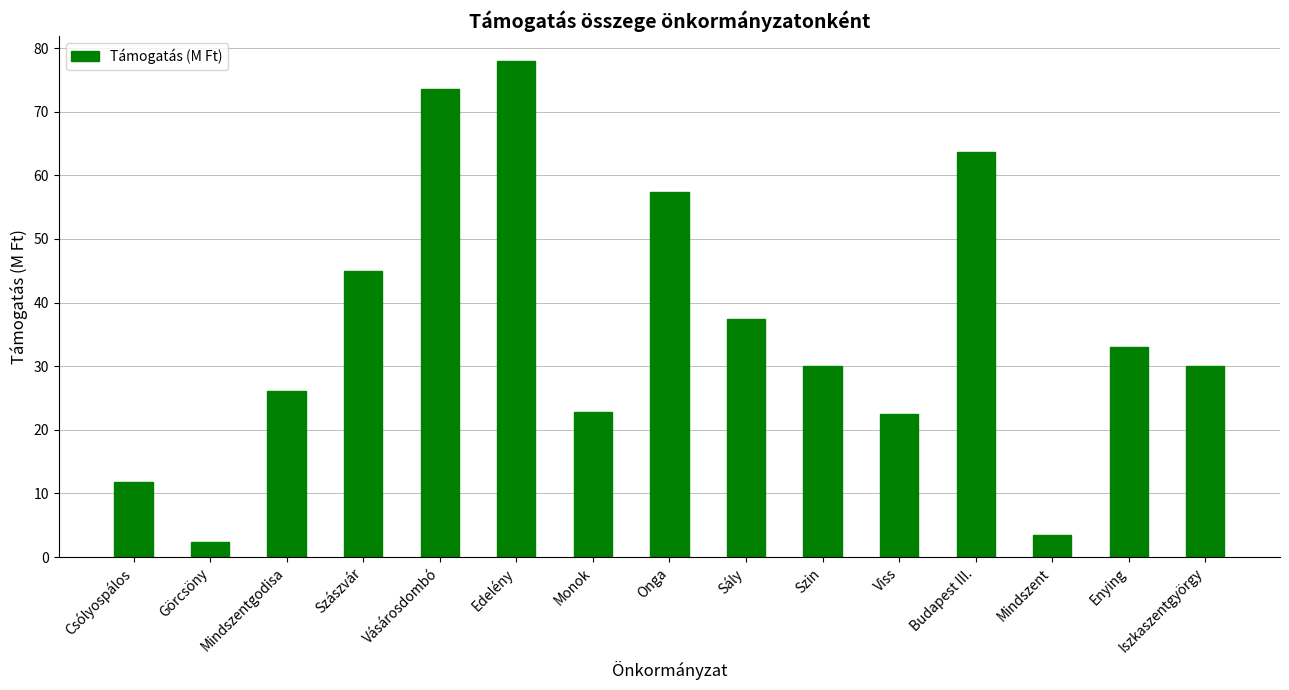

Read the value at Iszkaszentgyörgy.

30.0